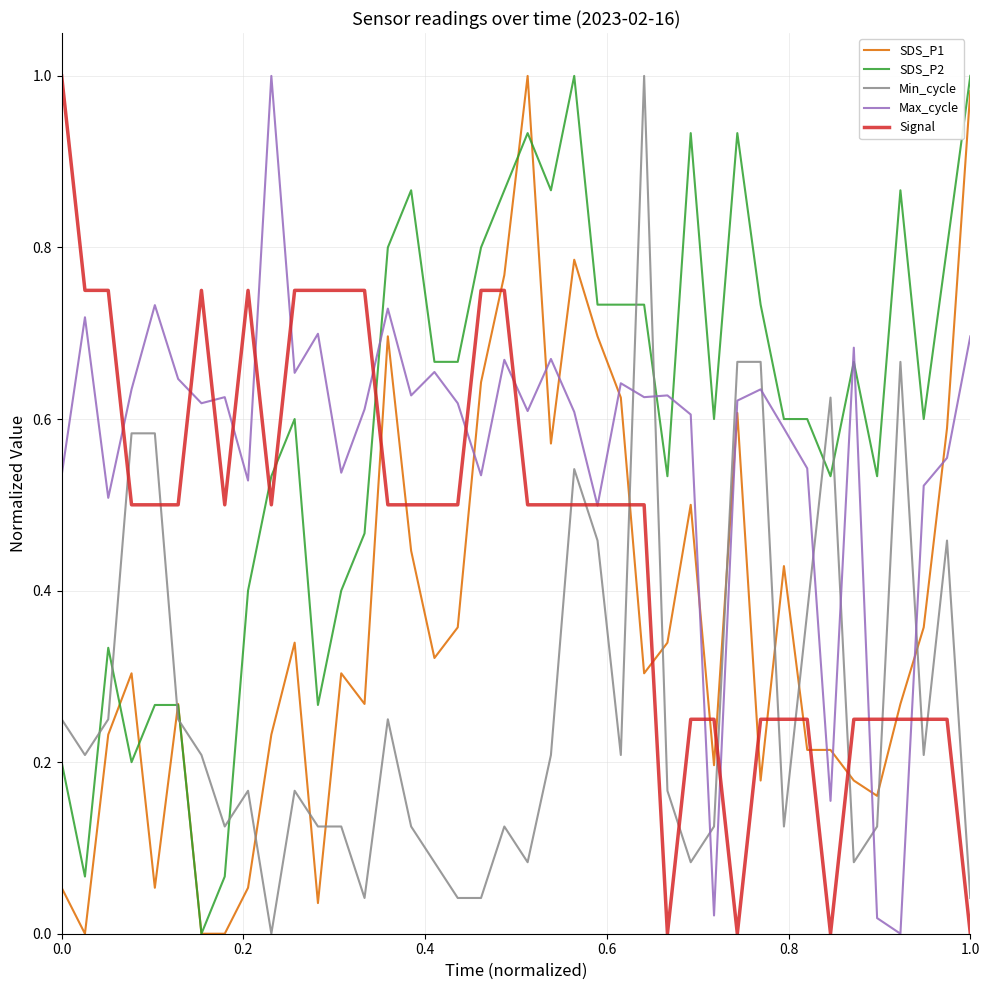

True or false: SDS_P1 and Min_cycle intersect in this chart.

True